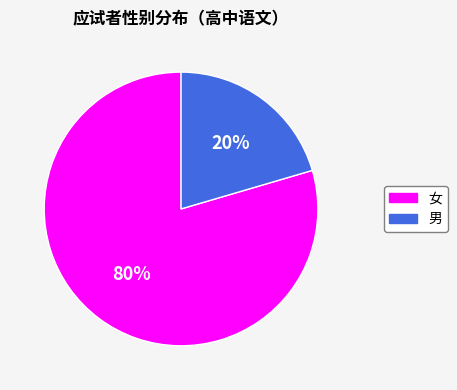

To the nearest percent, what is the average slice percentage?

50%